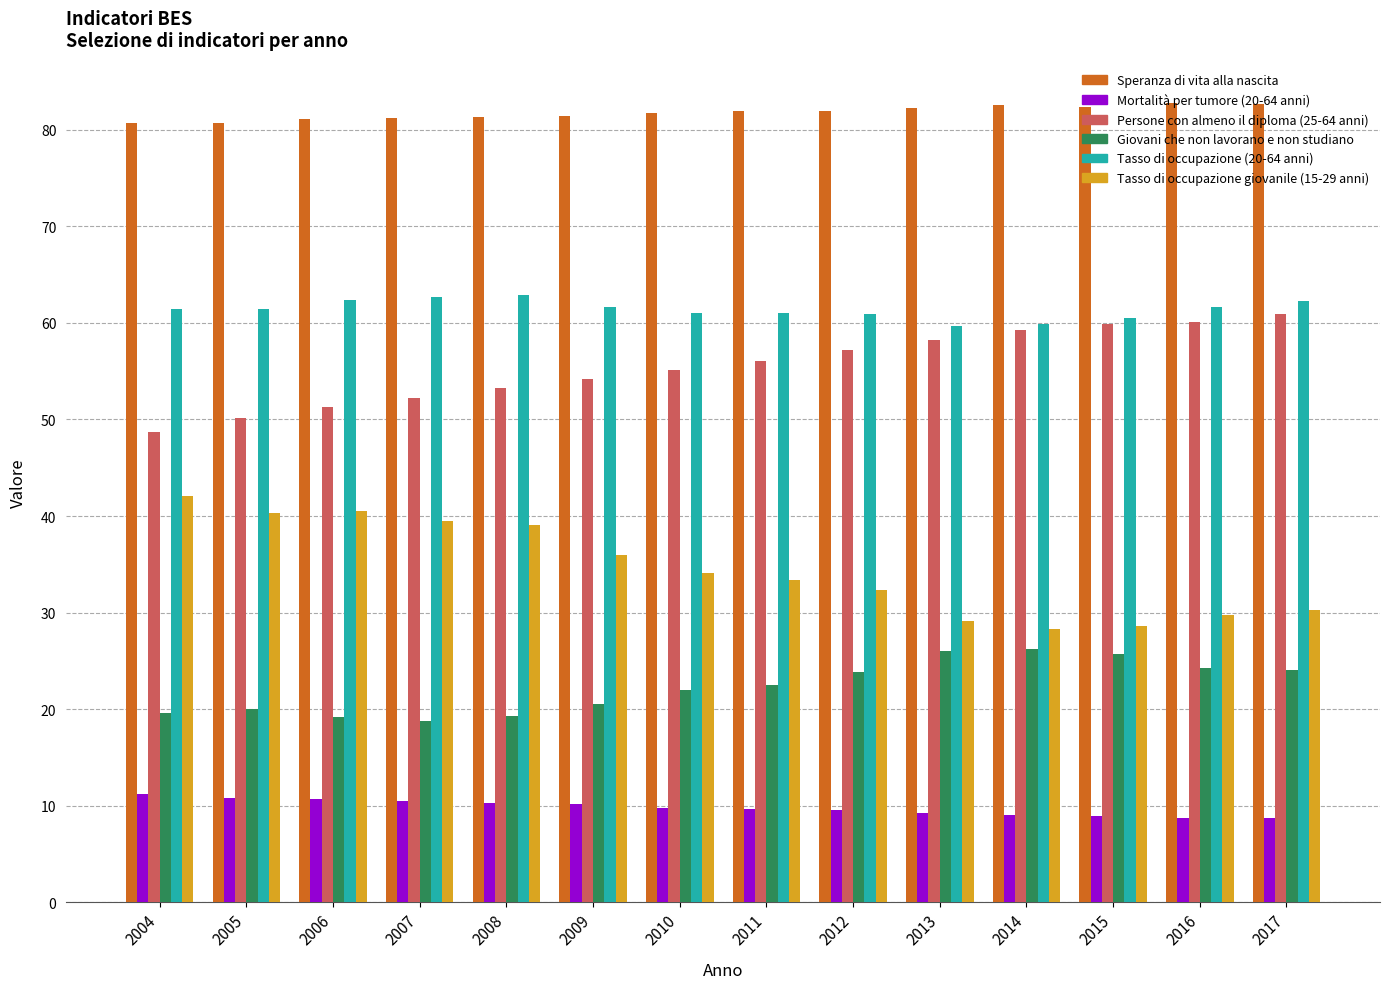

What value does the Mortalità per tumore (20-64 anni) series have at 2017?

8.7